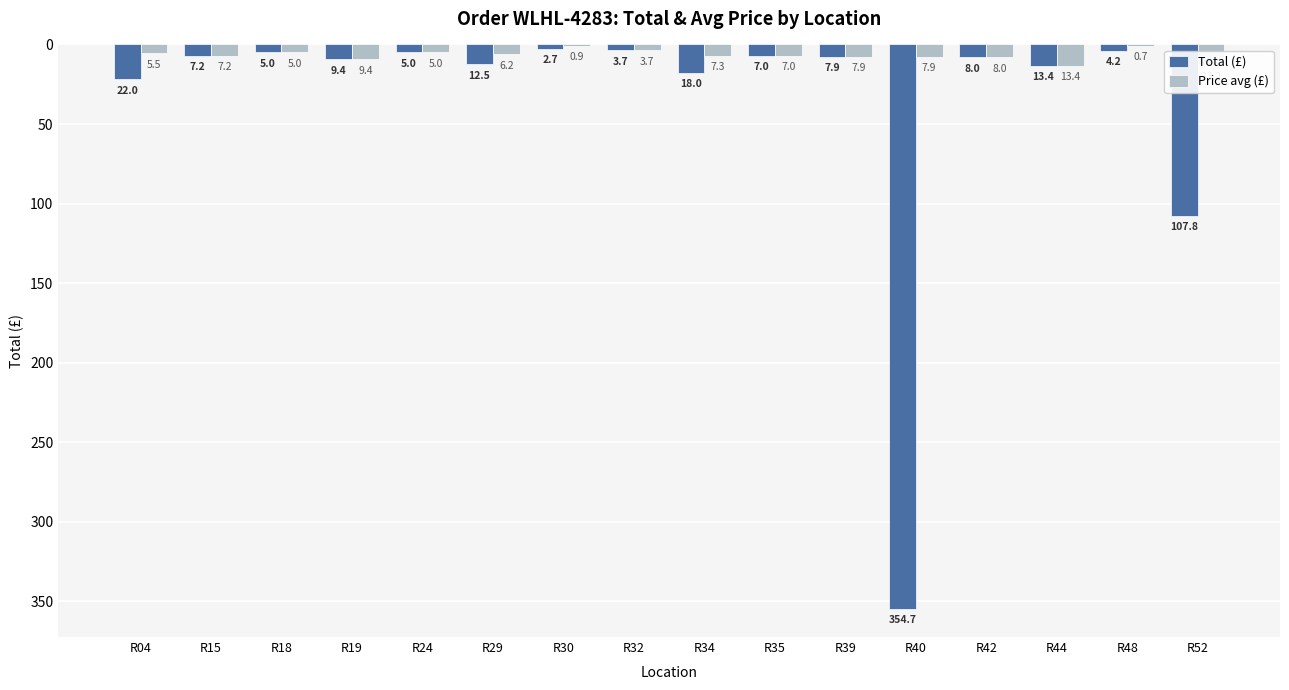

Reading left to right, list all the values displayed in this chart.

Total (£): 22.0	7.2	5.0	9.4	5.0	12.5	2.7	3.7	18.0	7.0	7.9	354.7	8.0	13.4	4.2	107.8
Price avg (£): 5.5	7.2	5.0	9.4	5.0	6.2	0.9	3.7	7.3	7.0	7.9	7.9	8.0	13.4	0.7	13.2